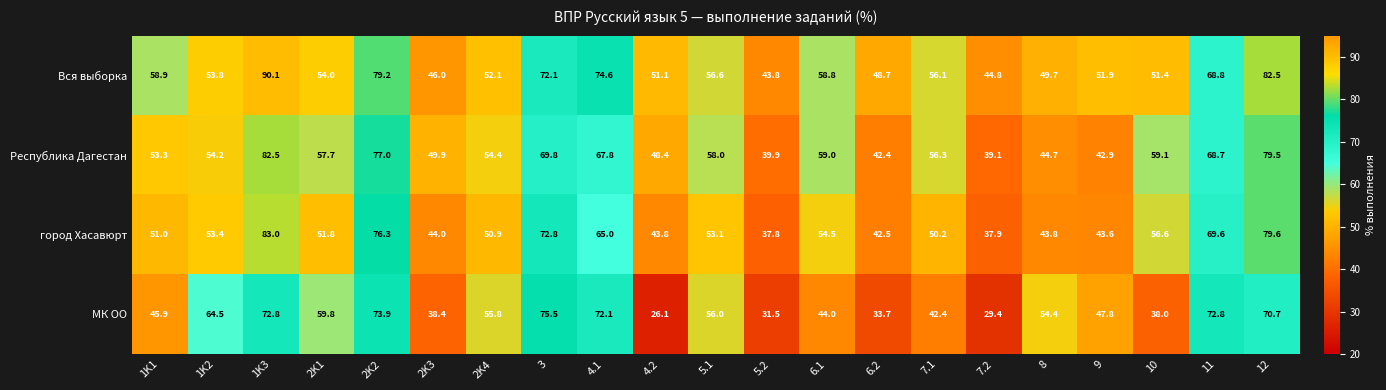

What is the smallest value displayed?

26.1